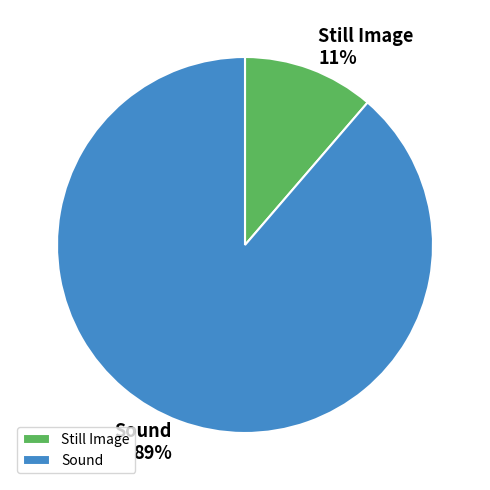

Which category has the smallest portion of the pie?

Still Image